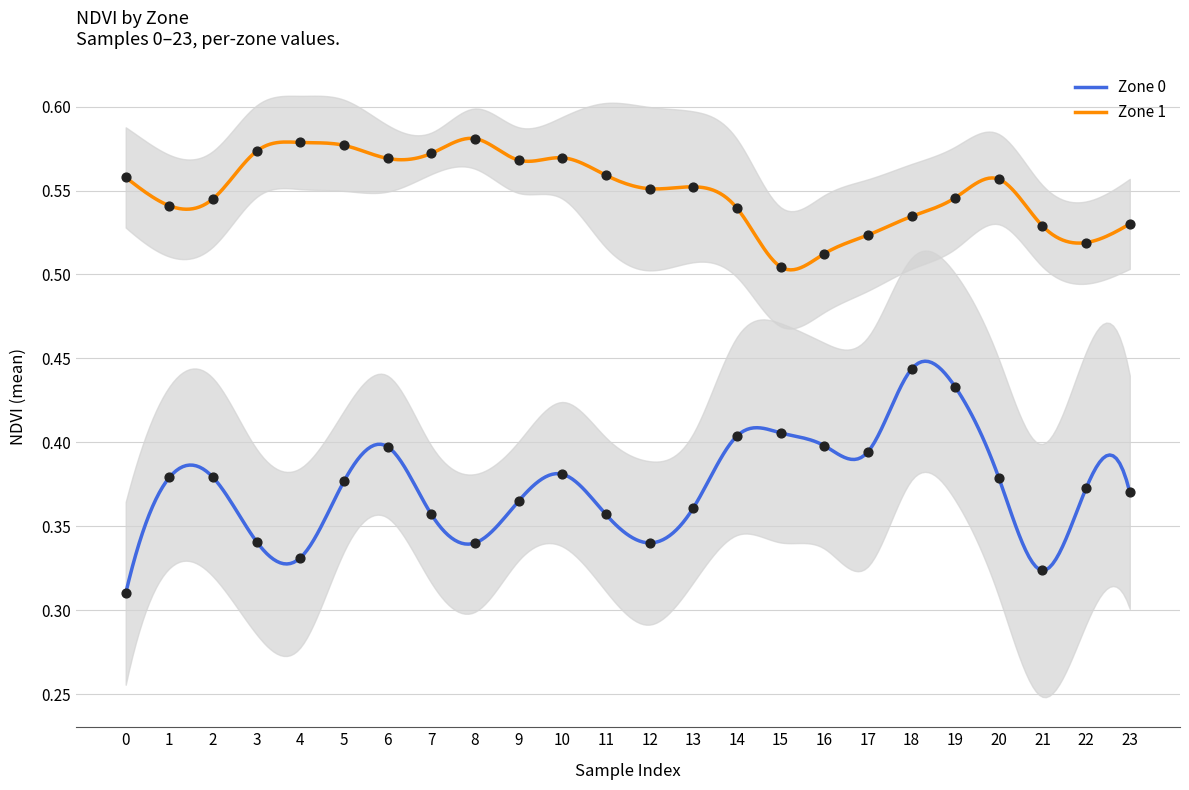

At which category is the sum across all series the highest?

19